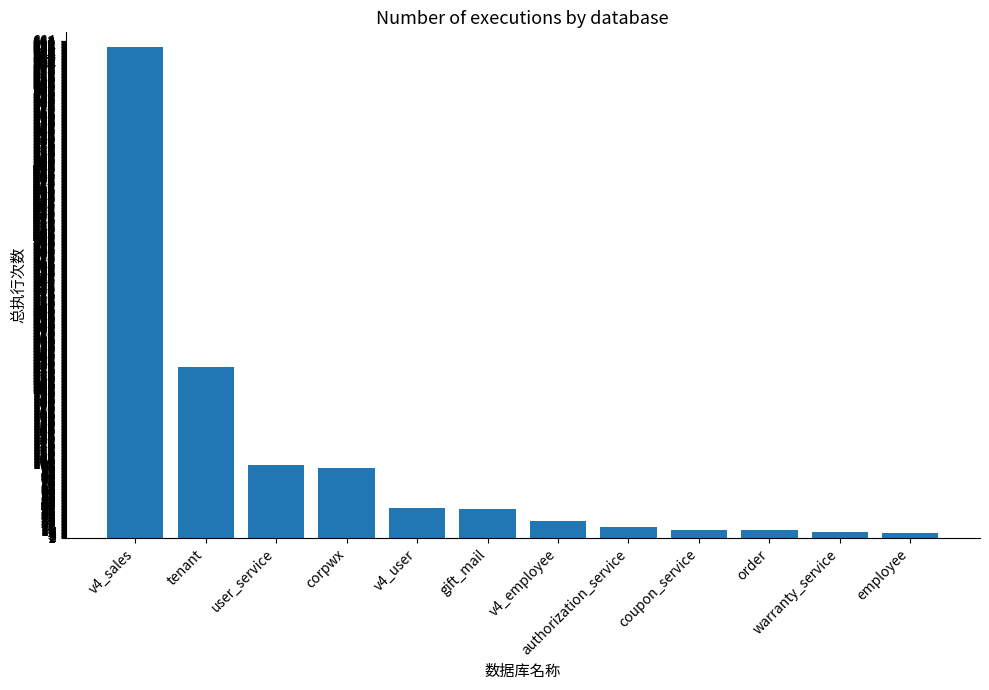

What is the approximate value at authorization_service?

15